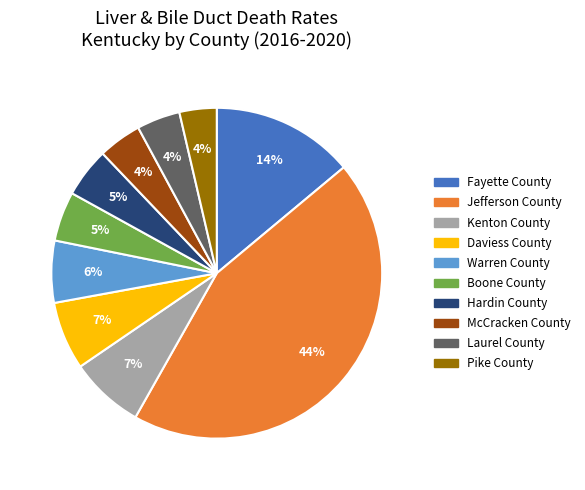

Is the sum of Kenton County and Warren County greater than half?

No